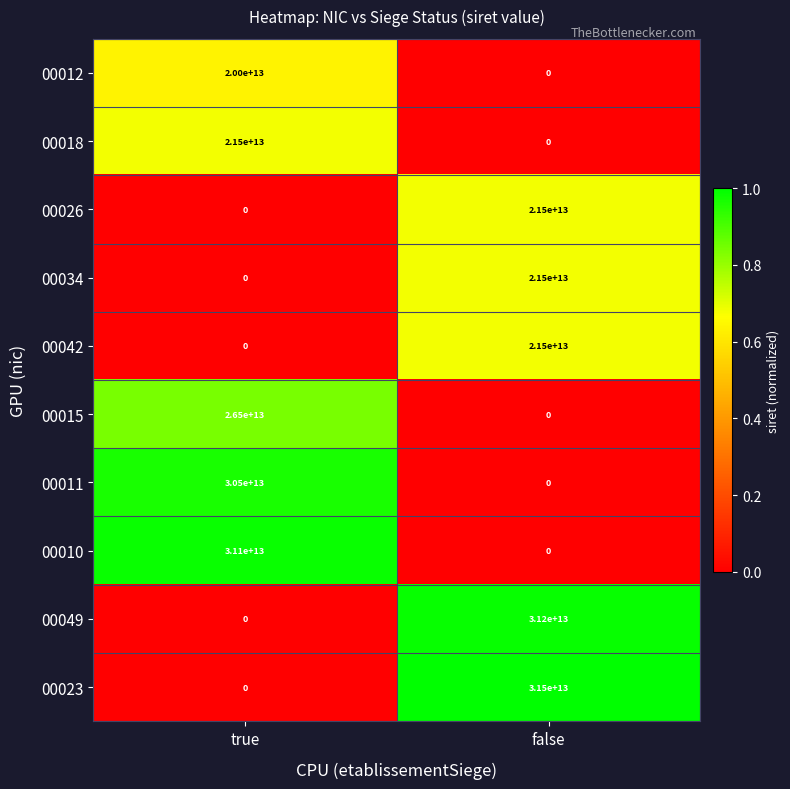

How many series are shown in this chart?

10